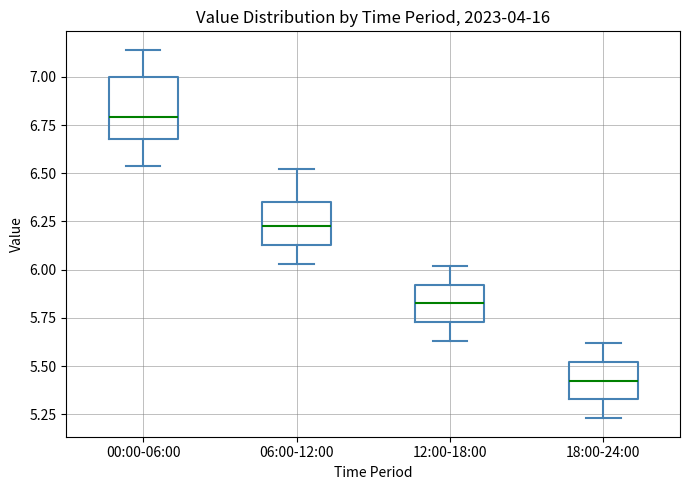

Reading left to right, read every box against the y-axis: the position of its median line, the range the box covers, and the ends of its whiskers. The values are not printed on the chart, so give them approximately, as read against the axis.

00:00-06:00: median 6.80, box 6.70 to 7.00, whiskers 6.55 to 7.15
06:00-12:00: median 6.25, box 6.15 to 6.35, whiskers 6.05 to 6.50
12:00-18:00: median 5.85, box 5.75 to 5.90, whiskers 5.65 to 6.00
18:00-24:00: median 5.45, box 5.35 to 5.50, whiskers 5.25 to 5.60